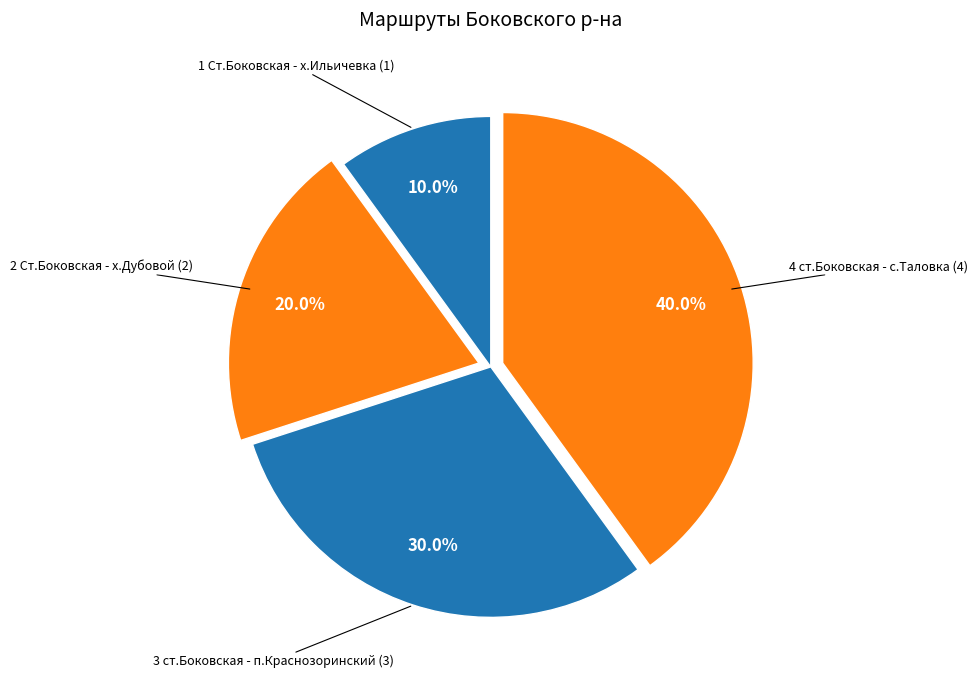

To the nearest percent, what is the average slice percentage?

25%